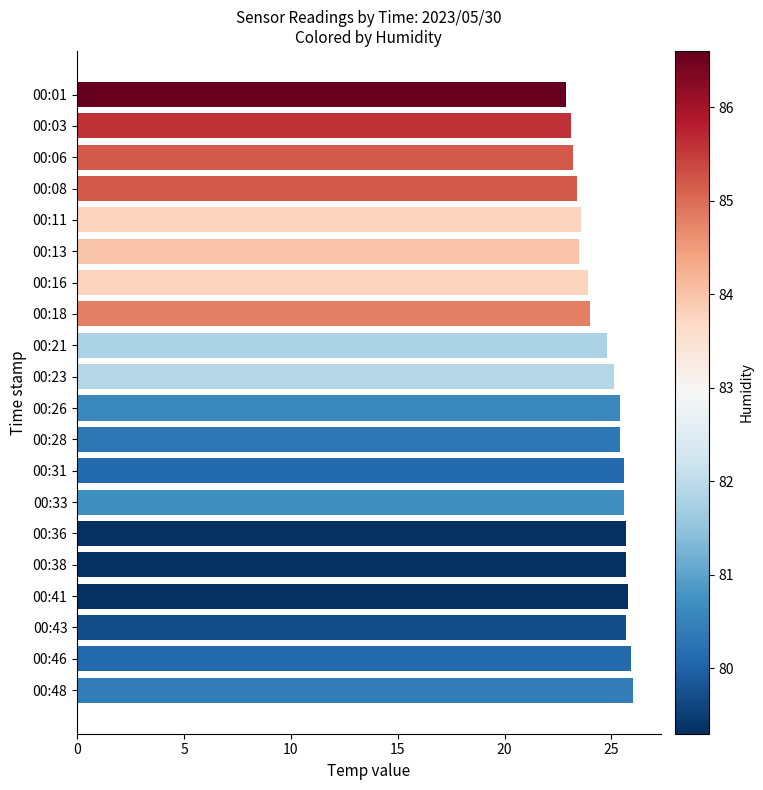

What is the sum of all values?

494.3